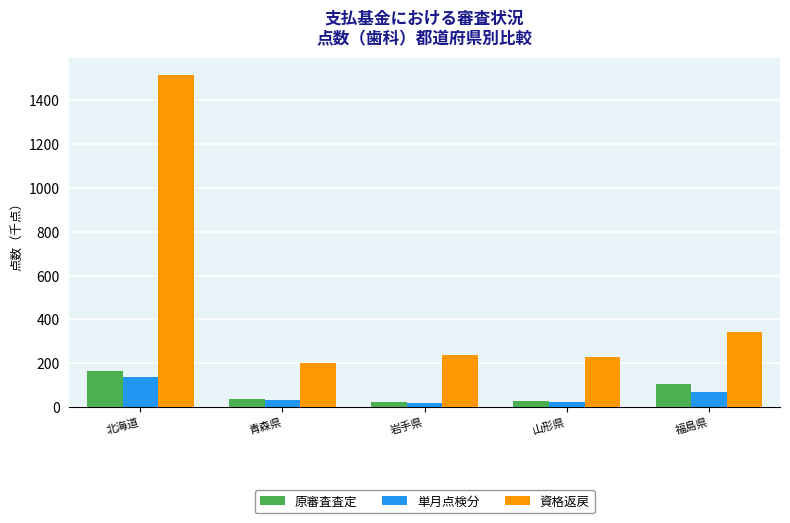

Rank the series by their maximum value, from highest to lowest.

資格返戻, 原審査査定, 単月点検分